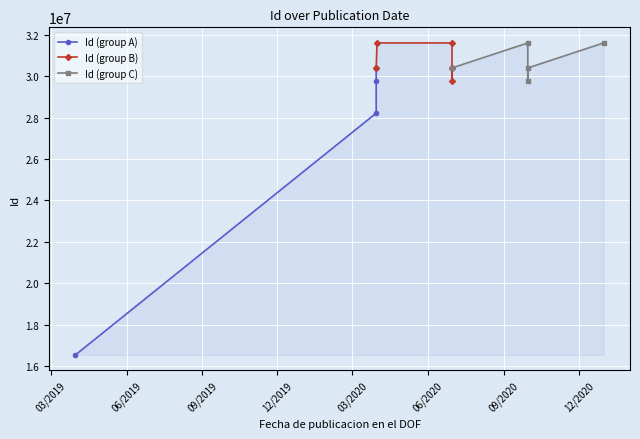

What is the difference between the maximum and minimum values?

15058655